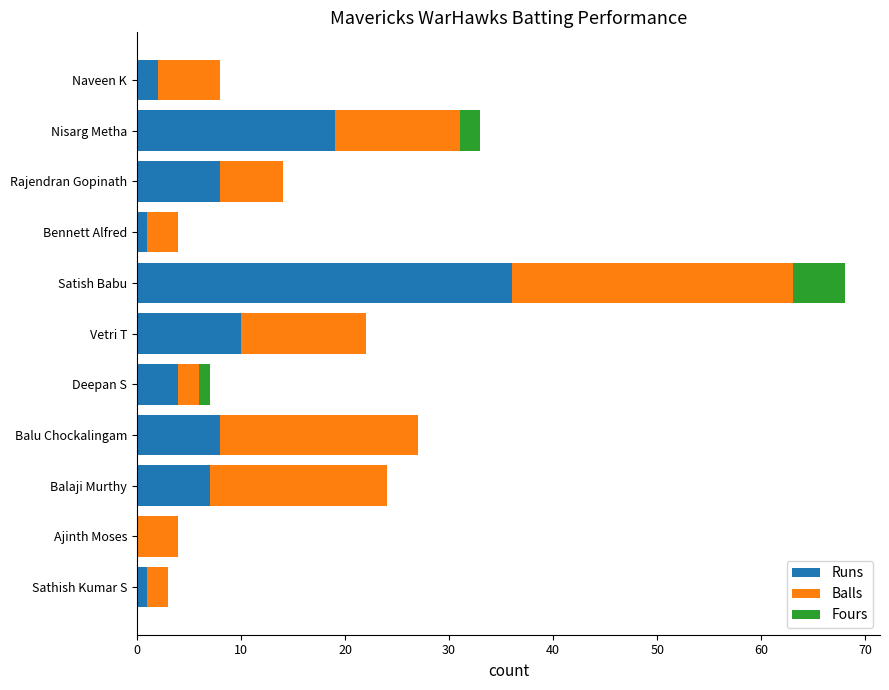

What is the total value across all series at Nisarg Metha?

33